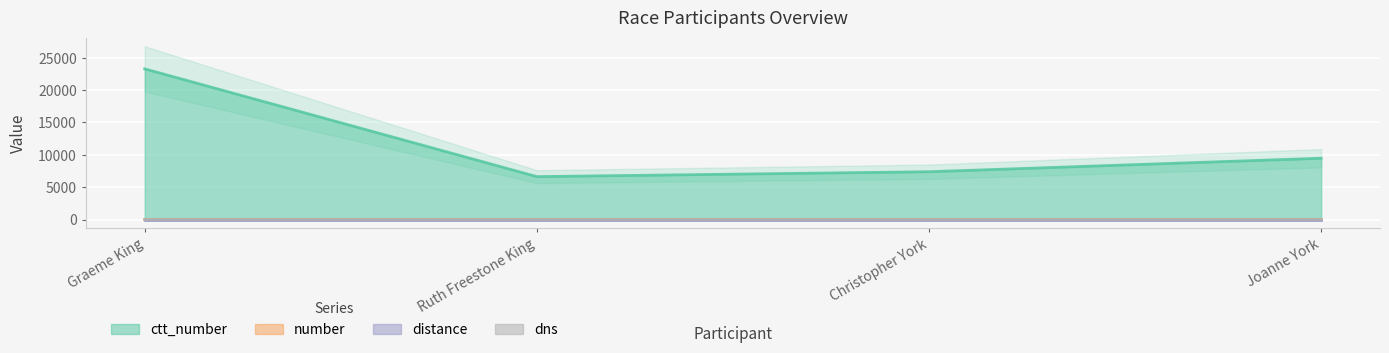

At which category does the chart reach its peak across all series?

Graeme King